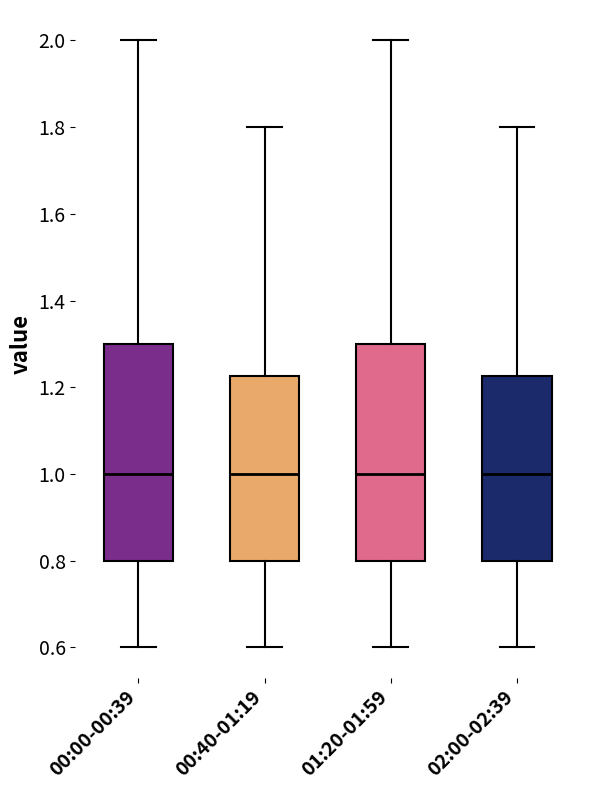

Reading left to right, transcribe this box plot: for each box, give where its median line is, the range the box spans, and where its two whiskers end, as read against the y-axis. The values are not printed on the chart, so give them approximately, as read against the axis.

00:00-00:39: median 1.00, box 0.80 to 1.30, whiskers 0.60 to 2.00
00:40-01:19: median 1.00, box 0.80 to 1.22, whiskers 0.60 to 1.80
01:20-01:59: median 1.00, box 0.80 to 1.30, whiskers 0.60 to 2.00
02:00-02:39: median 1.00, box 0.80 to 1.22, whiskers 0.60 to 1.80